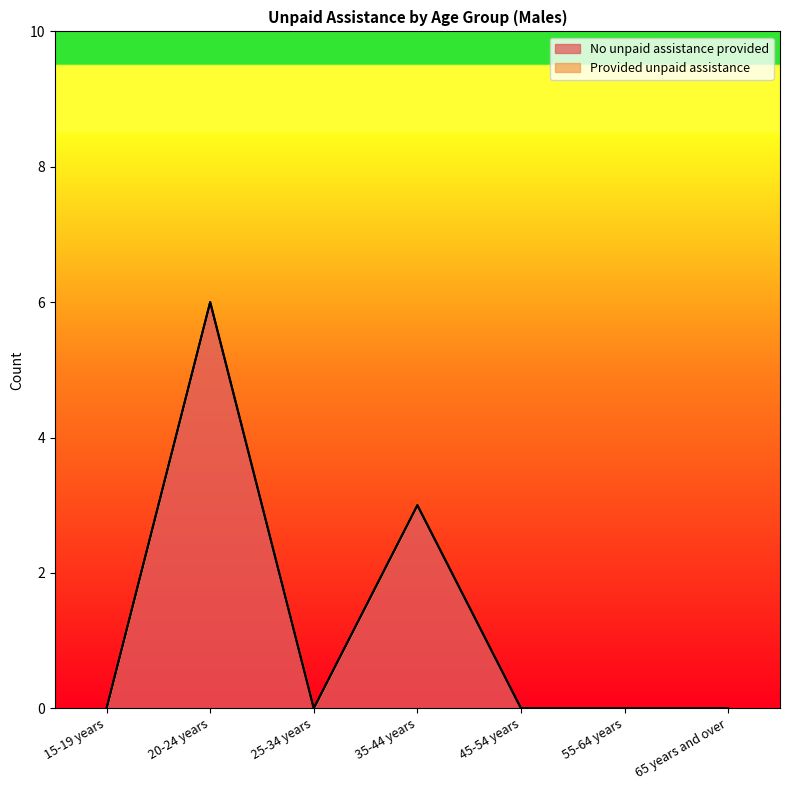

What is the label of the 7th point from the left?

65 years and over